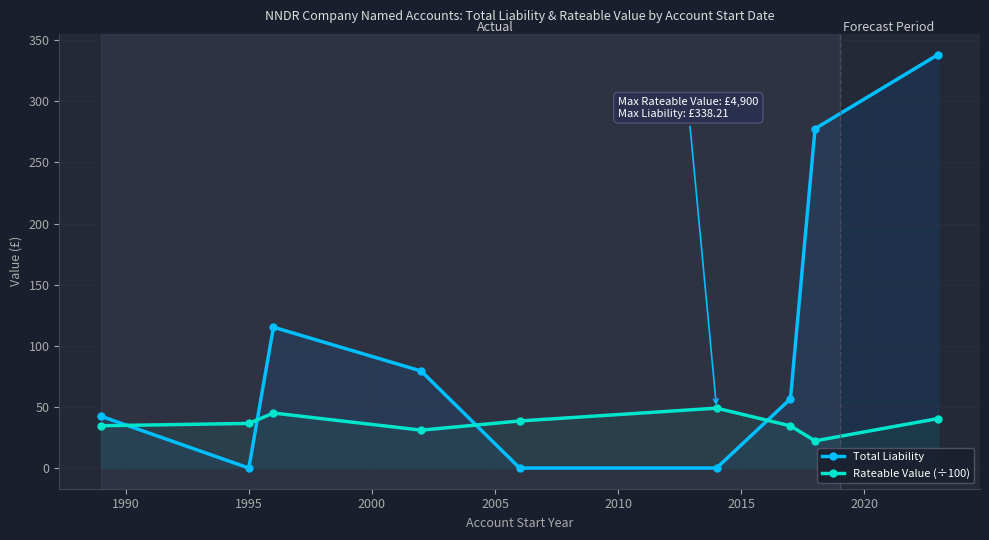

True or false: Rateable Value (÷100) has more than 0 points higher than both neighbors.

True